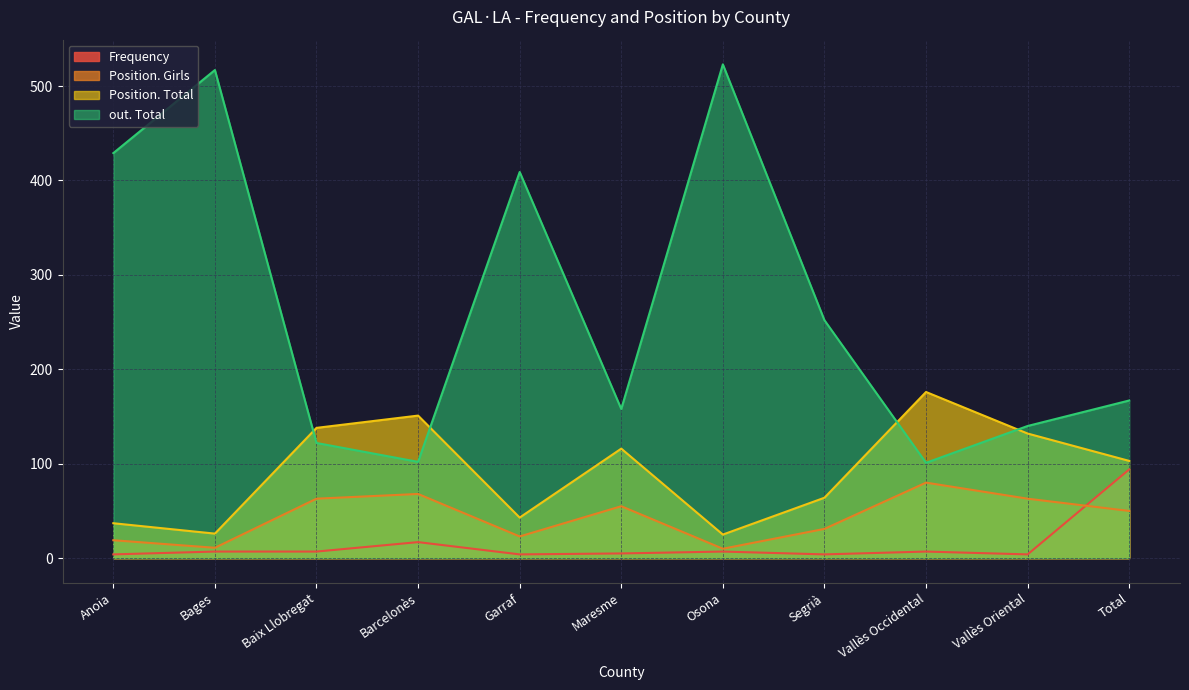

Does the chart display data point markers on the line(s)?

No